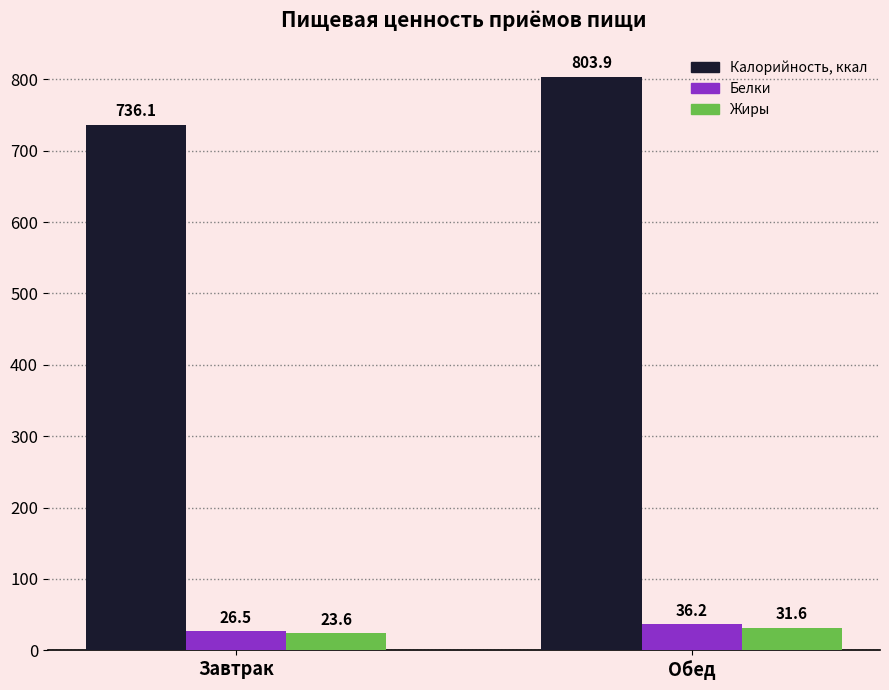

At which label does Калорийность, ккал reach its peak?

Обед